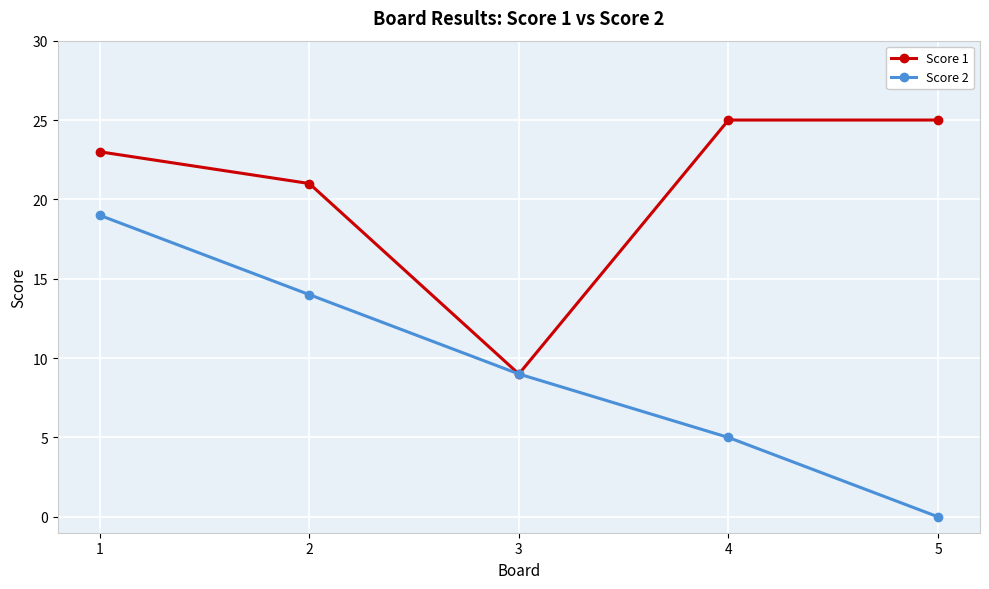

The value of Score 1 at 5 is 25. True or false?

True